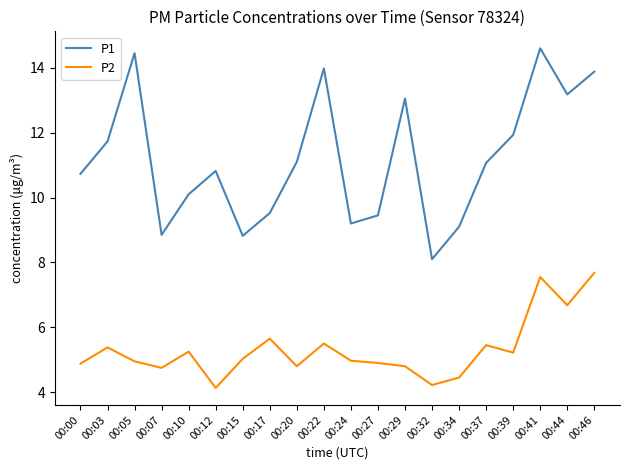

Is the value of P1 at 00:37 greater than the value of P2 at 00:12?

Yes